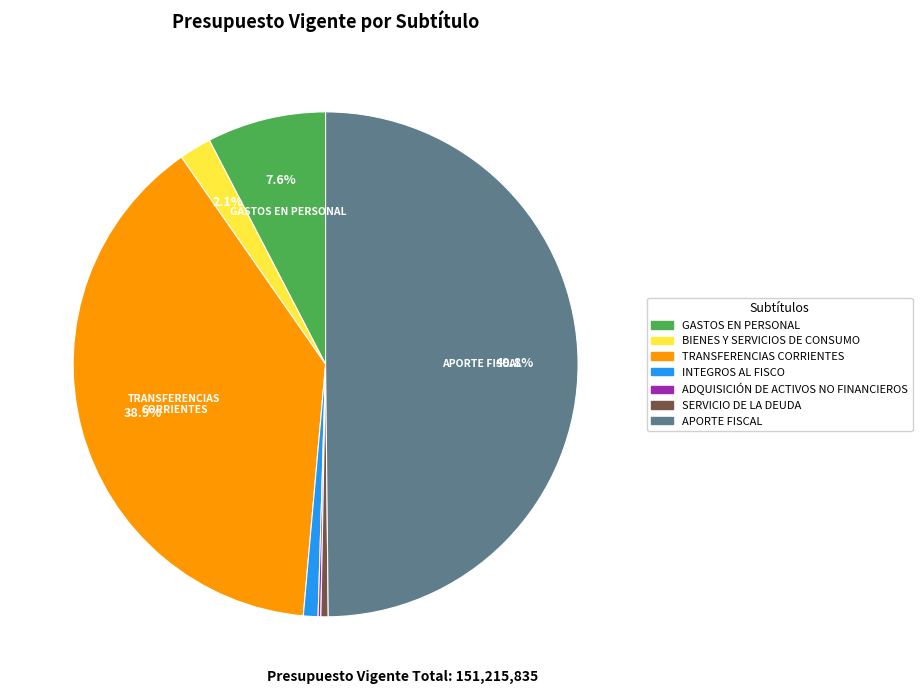

Do APORTE FISCAL and INTEGROS AL FISCO together represent more than half of the pie?

Yes